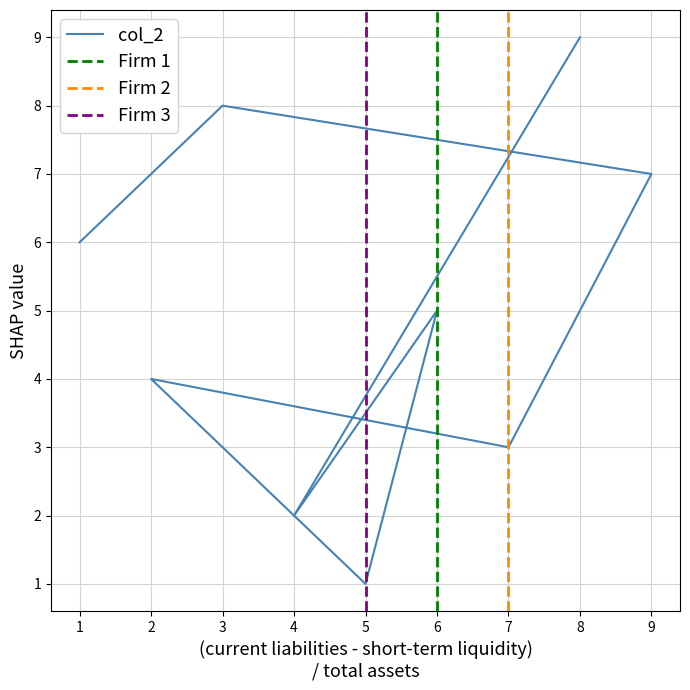

How many lines are shown in the chart?

3